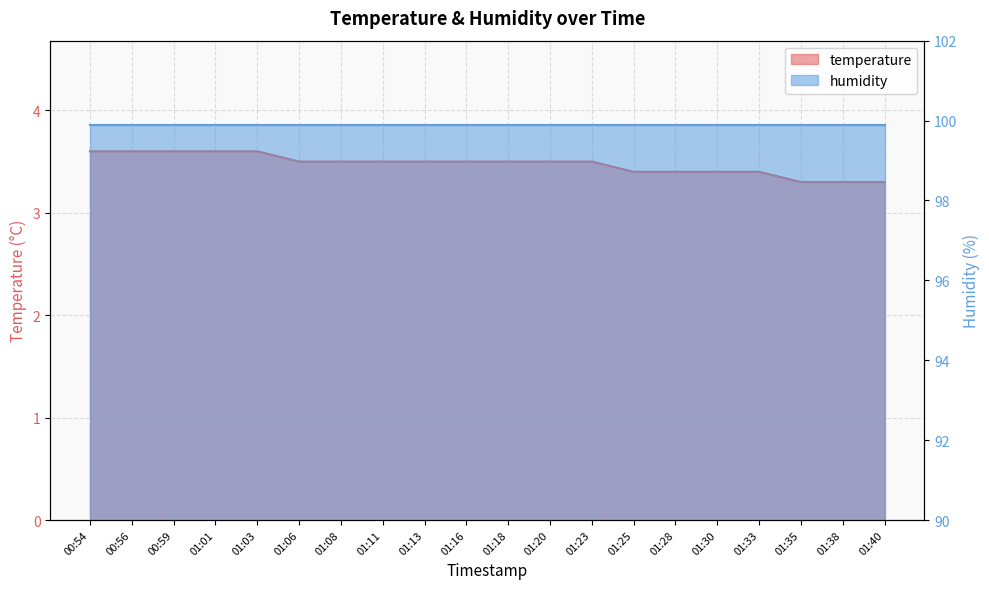

Read the value at 01:03.

3.6